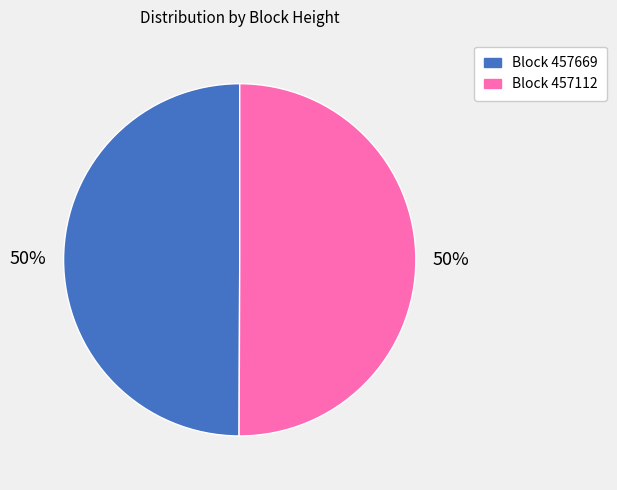

Is the sum of Block 457112 and Block 457669 greater than half?

Yes